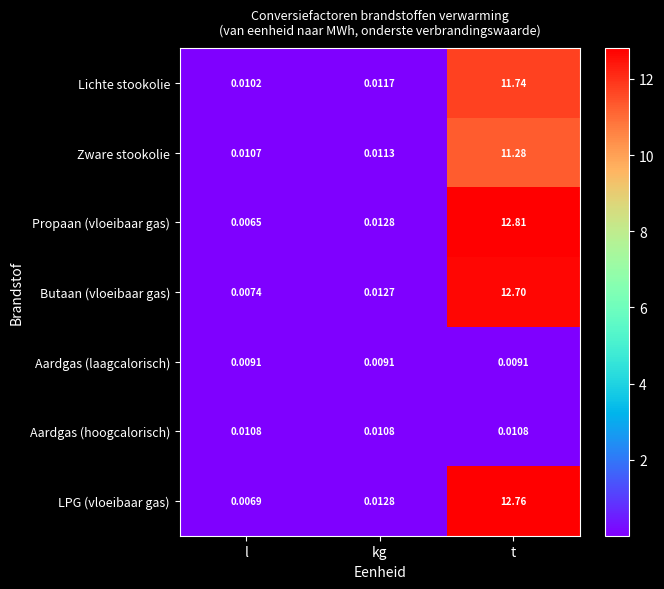

Rank the series by their maximum value, from highest to lowest.

Propaan (vloeibaar gas), LPG (vloeibaar gas), Butaan (vloeibaar gas), Lichte stookolie, Zware stookolie, Aardgas (hoogcalorisch), Aardgas (laagcalorisch)